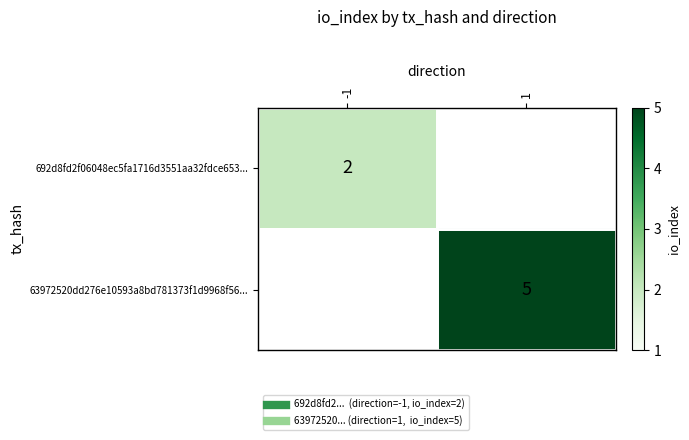

True or false: 692d8fd2f06048ec5fa1716d3551aa32fdce653... has a value of 3.3 at -1.

False